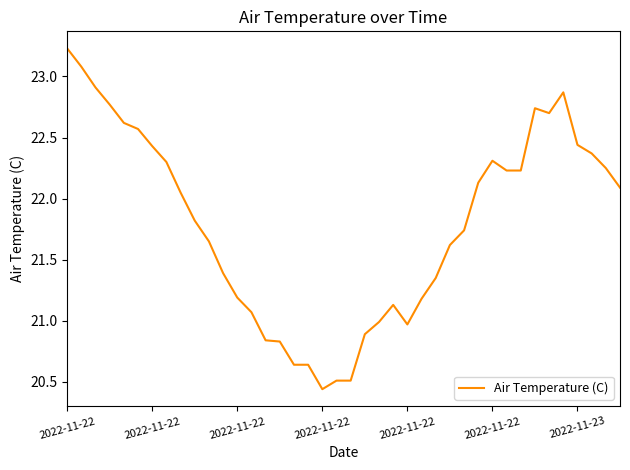

What is the difference between the maximum and minimum values?

2.8